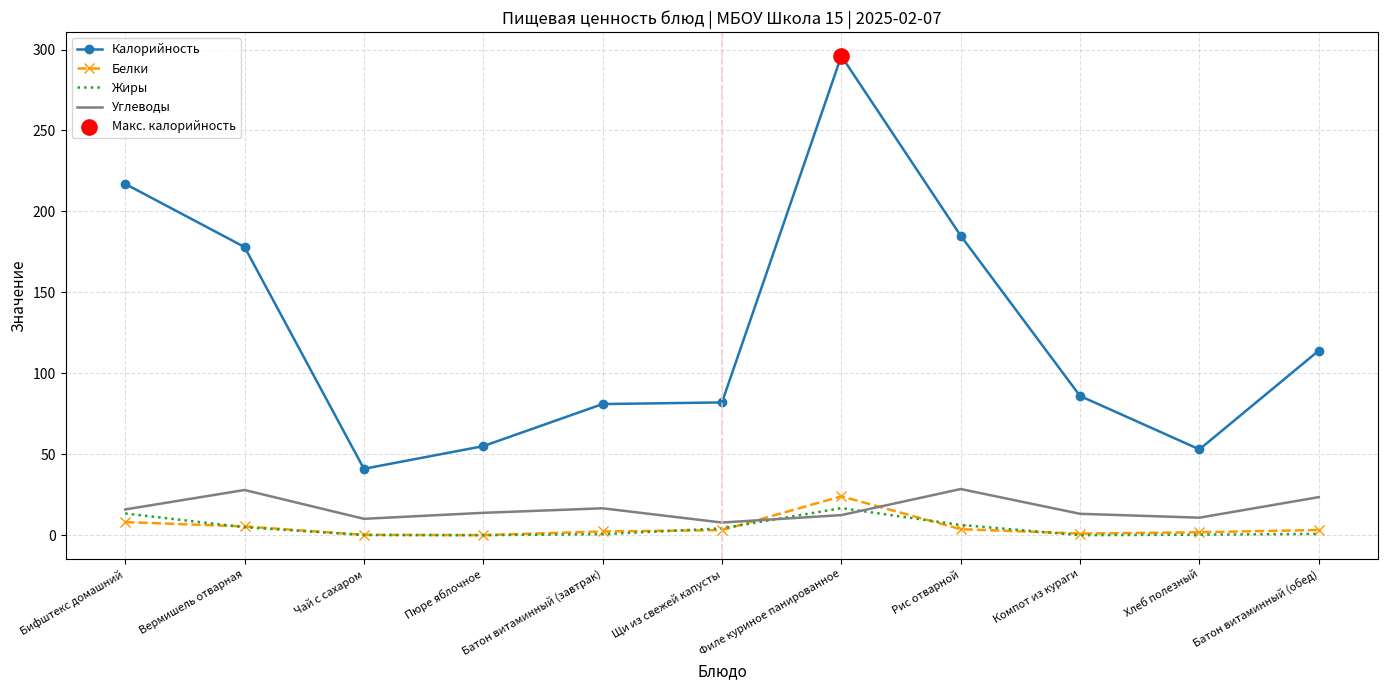

At how many categories does at least one series exceed 193?

2